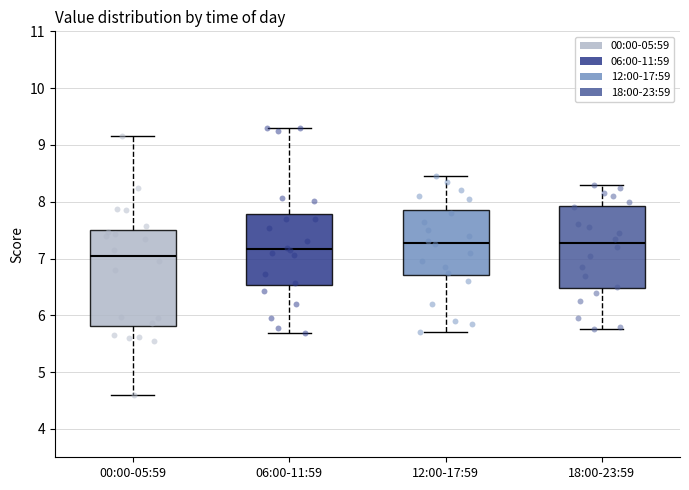

Which box is the tallest, from its lower edge to its upper edge?

00:00-05:59